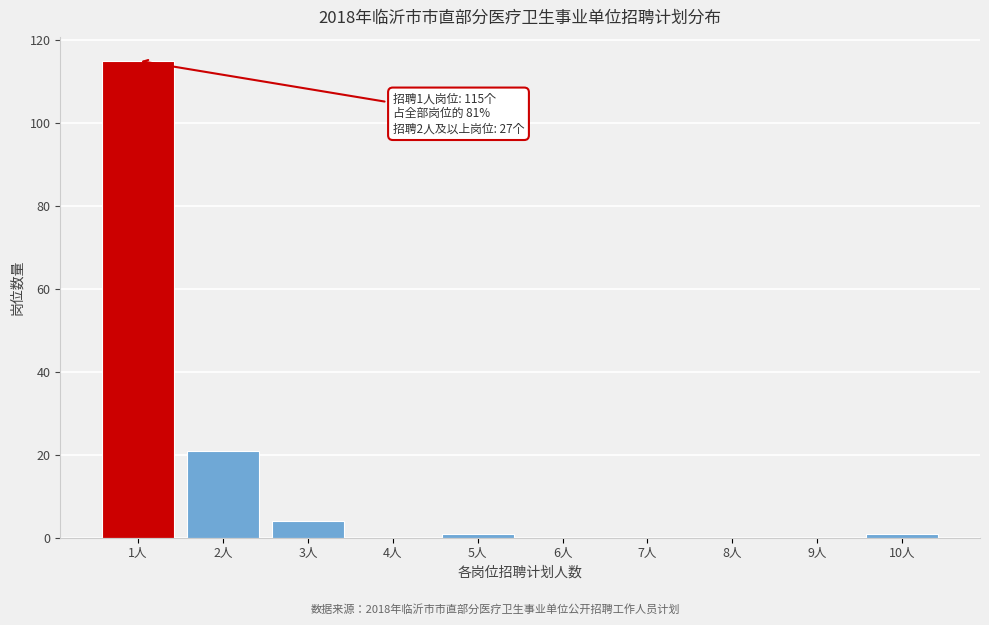

Reading right to left, what are all the values shown in this chart?

10人=1	9人=0	8人=0	7人=0	6人=0	5人=1	4人=0	3人=4	2人=21	1人=115